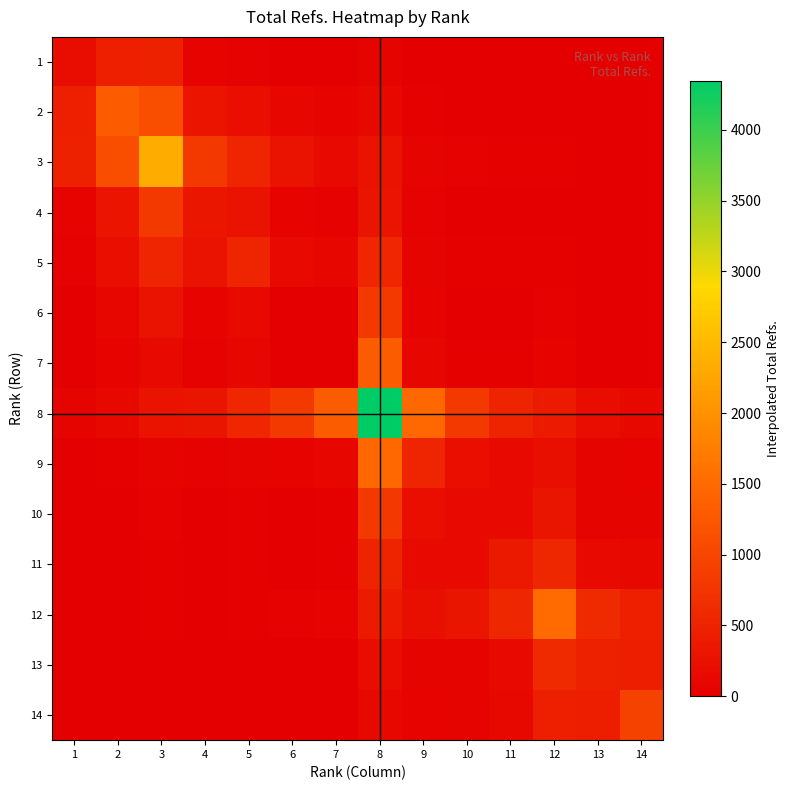

Reading left to right, list all the values displayed in this chart.

1: 1=201.0	2=457.3	3=466.1	4=58.6	5=49.5	6=8.3	7=5.0	8=68.7	9=6.8	10=2.0	11=1.9	12=3.5	13=0.8	14=0.9
2: 1=457.3	2=1307.0	3=1103.9	4=300.0	5=205.1	6=88.5	7=53.6	8=140.7	9=27.9	10=13.4	11=9.3	12=9.5	13=3.6	14=2.8
3: 1=466.1	2=1103.9	3=2333.0	4=805.8	5=526.8	6=260.4	7=157.9	8=274.1	9=71.5	10=37.6	11=24.8	12=21.4	13=9.4	14=6.7
4: 1=58.6	2=300.0	3=805.8	4=324.0	5=259.3	6=59.8	7=36.1	8=316.0	9=35.5	10=11.9	11=10.5	12=16.9	13=4.4	14=4.3
5: 1=49.5	2=205.1	3=526.8	4=259.3	5=531.0	6=161.3	7=97.7	8=544.1	9=72.5	10=28.2	11=22.5	12=31.0	13=9.2	14=8.2
6: 1=8.3	2=88.5	3=260.4	4=59.8	5=161.3	6=1.0	7=0.3	8=799.6	9=60.5	10=10.6	11=15.3	12=37.9	13=7.1	14=8.7
7: 1=5.0	2=53.6	3=157.9	4=36.1	5=97.7	6=0.3	7=0.0	8=1318.0	9=99.5	10=17.3	11=25.1	12=62.4	13=11.7	14=14.3
8: 1=68.7	2=140.7	3=274.1	4=316.0	5=544.1	6=799.6	7=1318.0	8=4346.0	9=1482.1	10=827.9	11=526.3	12=397.0	13=197.7	14=131.7
9: 1=6.8	2=27.9	3=71.5	4=35.5	5=72.5	6=60.5	7=99.5	8=1482.1	9=541.0	10=211.1	11=167.8	12=230.0	13=68.4	14=60.9
10: 1=2.0	2=13.4	3=37.6	4=11.9	5=28.2	6=10.6	7=17.3	8=827.9	9=211.1	10=155.0	11=159.5	12=308.3	13=69.7	14=74.4
11: 1=1.9	2=9.3	3=24.8	4=10.5	5=22.5	6=15.3	7=25.1	8=526.3	9=167.8	10=159.5	11=371.0	12=573.8	13=154.7	14=146.7
12: 1=3.5	2=9.5	3=21.4	4=16.9	5=31.0	6=37.9	7=62.4	8=397.0	9=230.0	10=308.3	11=573.8	12=1521.0	13=603.8	14=453.4
13: 1=0.8	2=3.6	3=9.4	4=4.4	5=9.2	6=7.1	7=11.7	8=197.7	9=68.4	10=69.7	11=154.7	12=603.8	13=470.0	14=428.8
14: 1=0.9	2=2.8	3=6.7	4=4.3	5=8.2	6=8.7	7=14.3	8=131.7	9=60.9	10=74.4	11=146.7	12=453.4	13=428.8	14=944.0